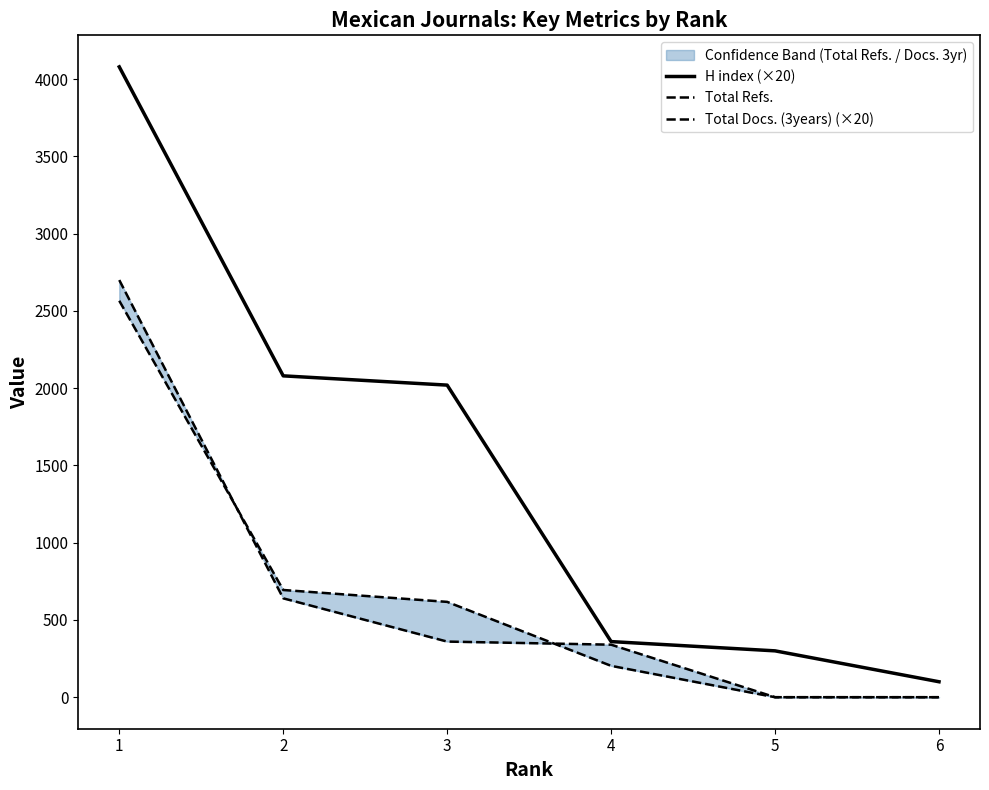

What are all the series names shown in the legend?

H index (×20), Total Refs., Total Docs. (3years) (×20)